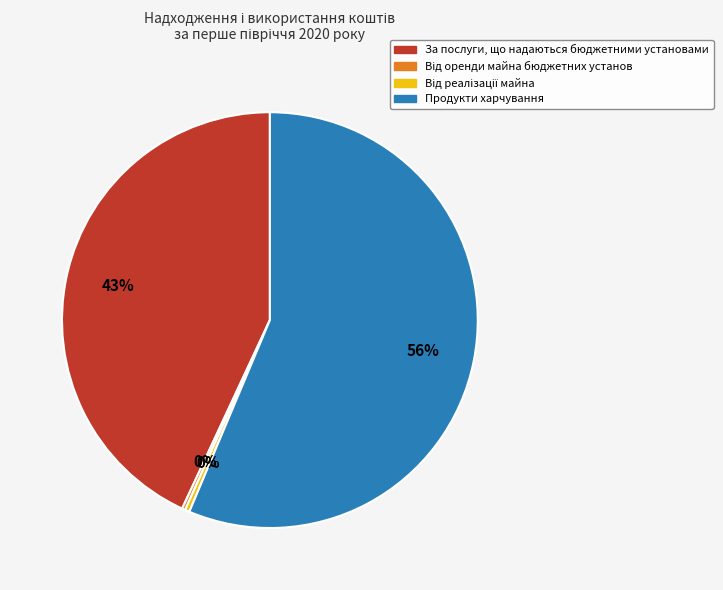

Does Продукти харчування account for over 50% of the chart?

Yes